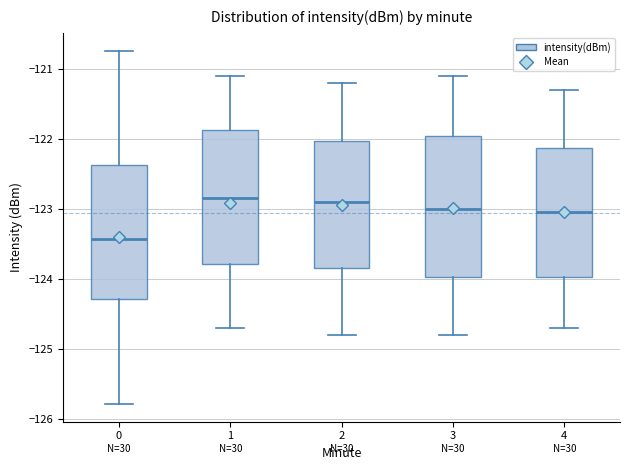

Which box has the lowest median line?

0